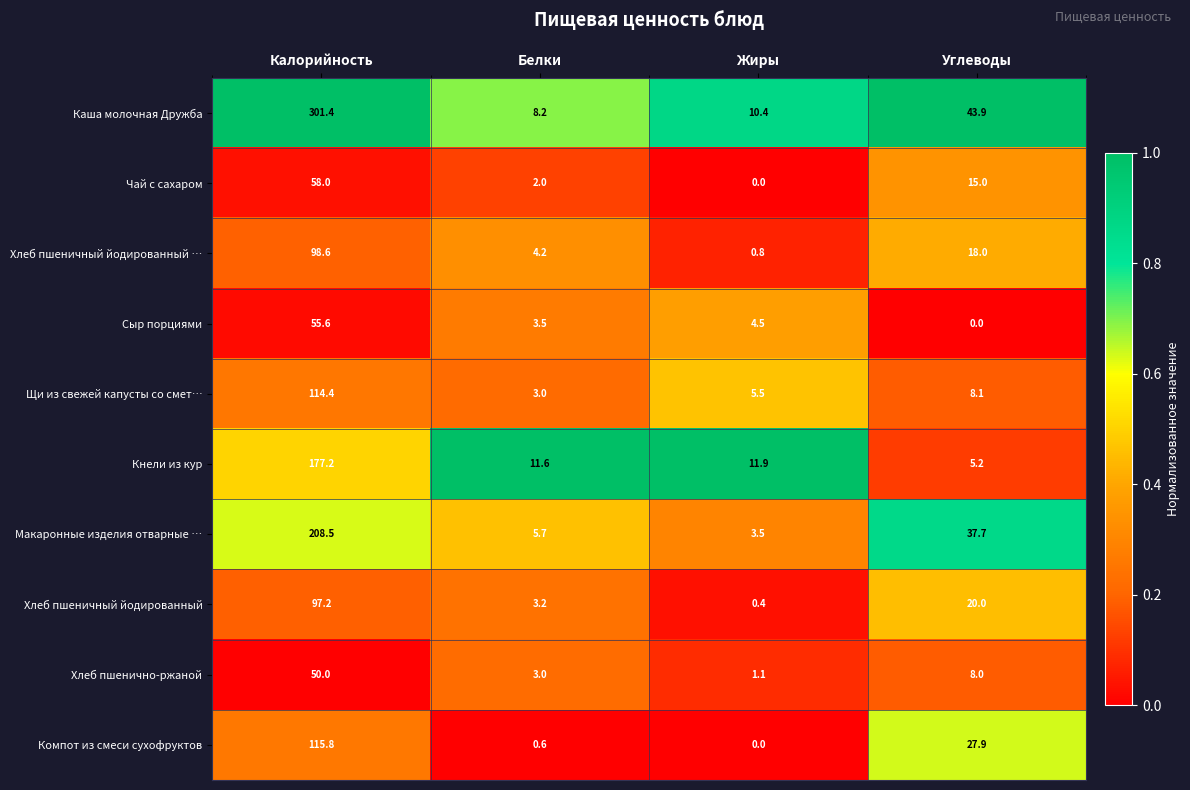

List the labels in order of Щи из свежей капусты со смет… value, largest first.

Калорийность, Углеводы, Жиры, Белки